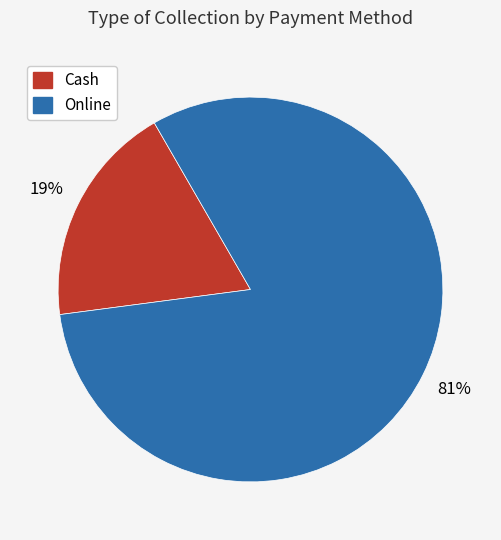

Does Online represent more than half of the total?

Yes